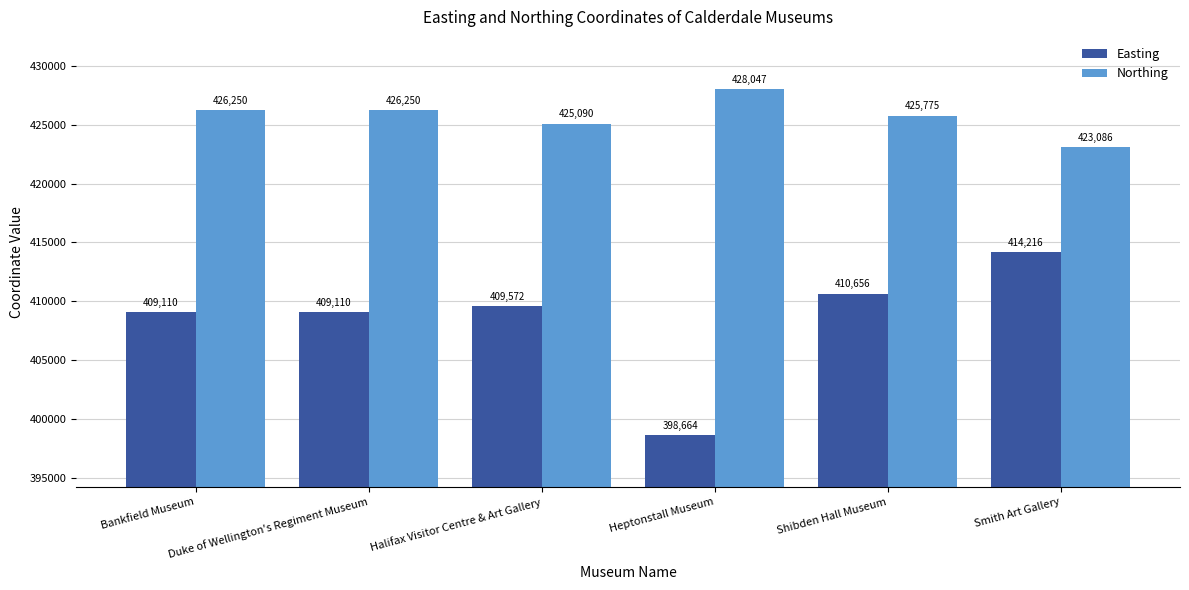

The value of Northing at Shibden Hall Museum is 425774.8. True or false?

True